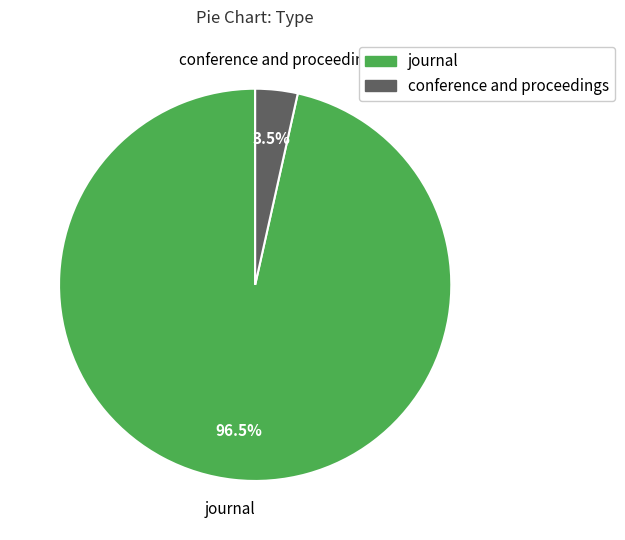

Which category has the biggest portion of the pie?

journal